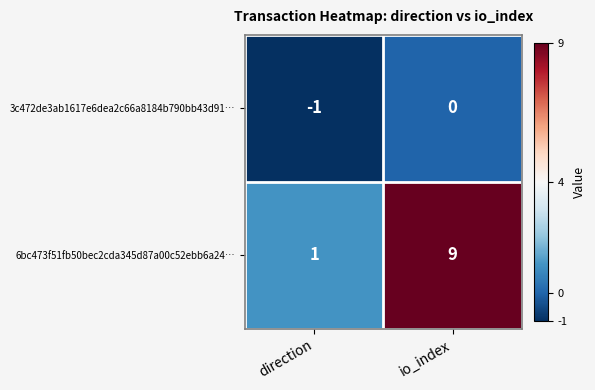

What is the sum of all 6bc473f51fb50bec2cda345d87a00c52ebb6a24… values?

10